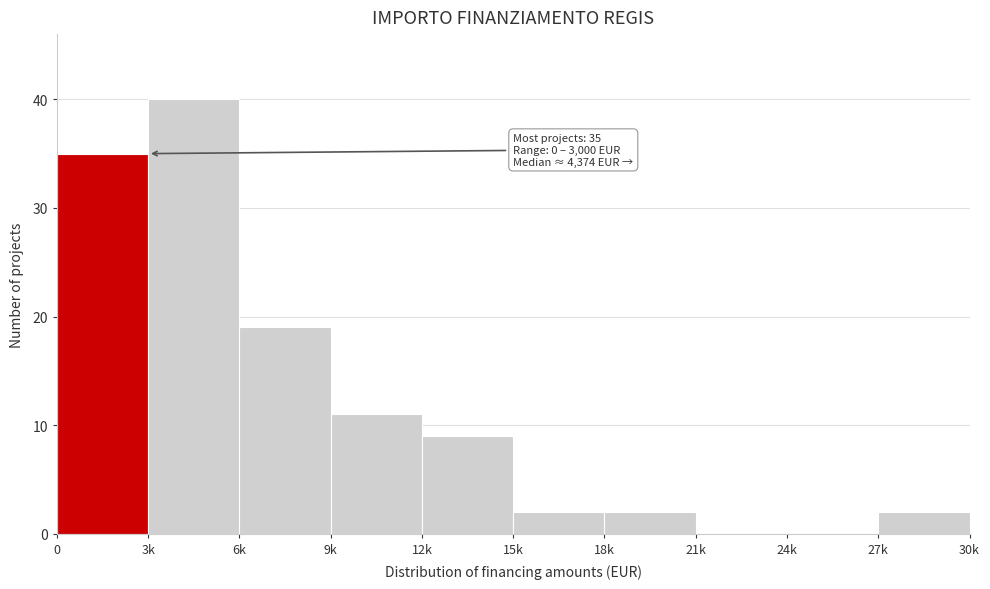

Reading right to left, extract all data points from this chart.

27k=2	24k=0	21k=0	18k=2	15k=2	12k=9	9k=11	6k=19	3k=40	0=35